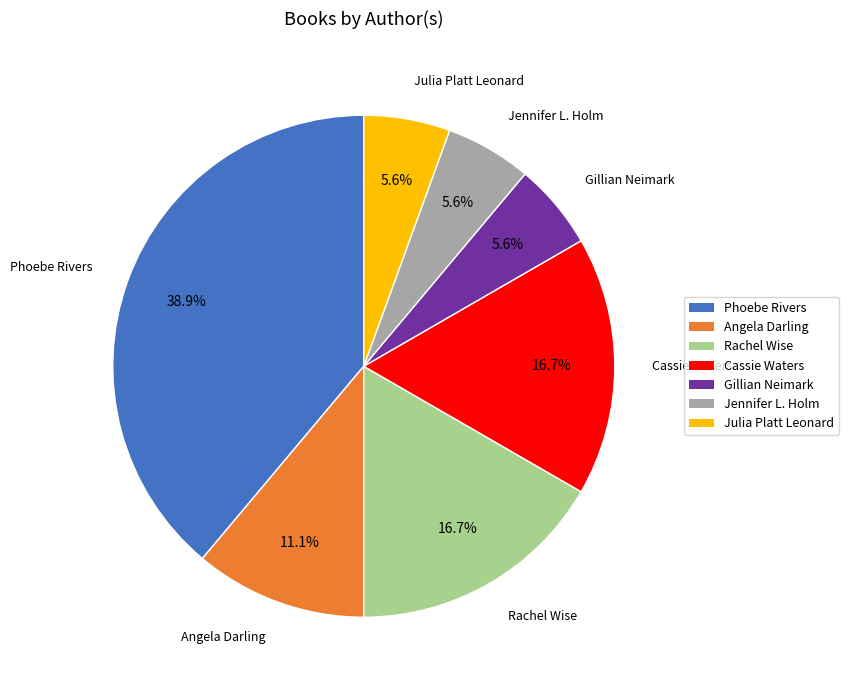

How much of the chart is everything except Cassie Waters?

83.3%